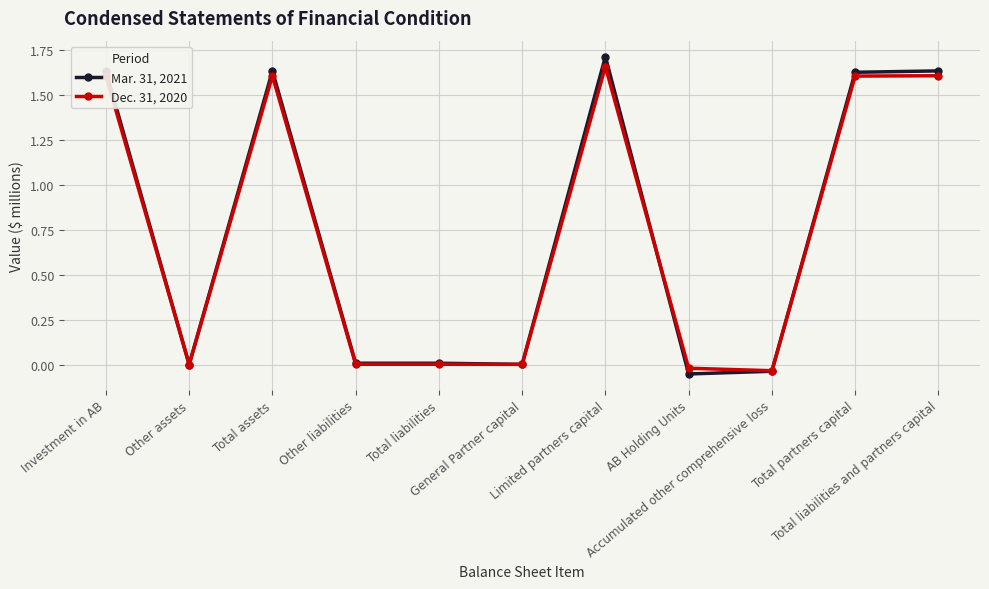

True or false: Dec. 31, 2020 and Mar. 31, 2021 intersect in this chart.

True